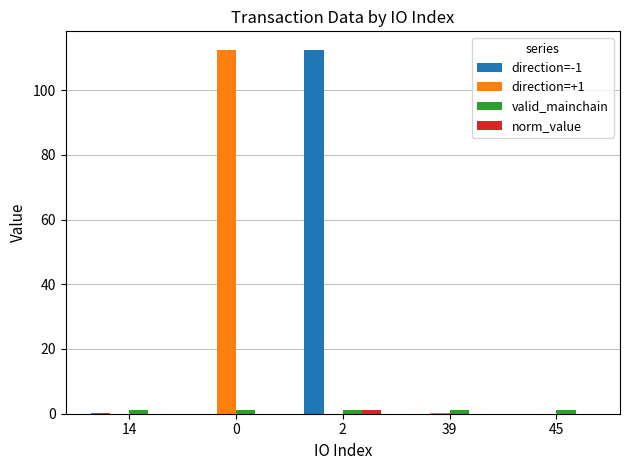

The direction=-1 series shows 0.2 at 14. True or false?

True